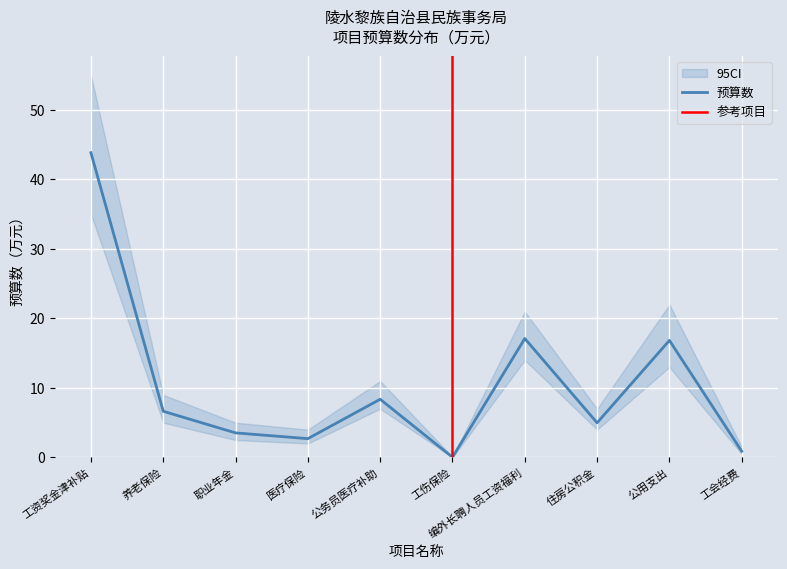

The chart shows a value of 3.1 at 公务员医疗补助. True or false?

False